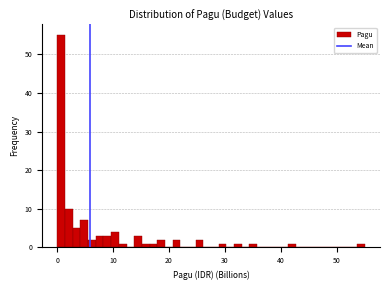

Around what value on the x-axis is the tallest bar? Give the approximate position of its centre, as read against the axis.

1